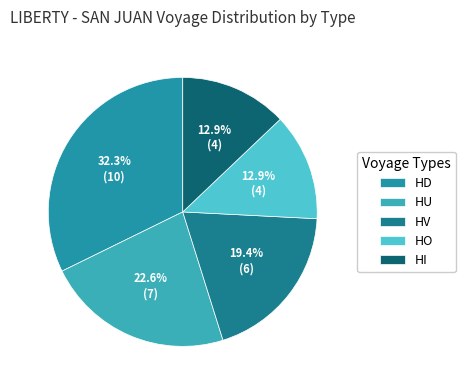

How many segments does this pie chart have?

5